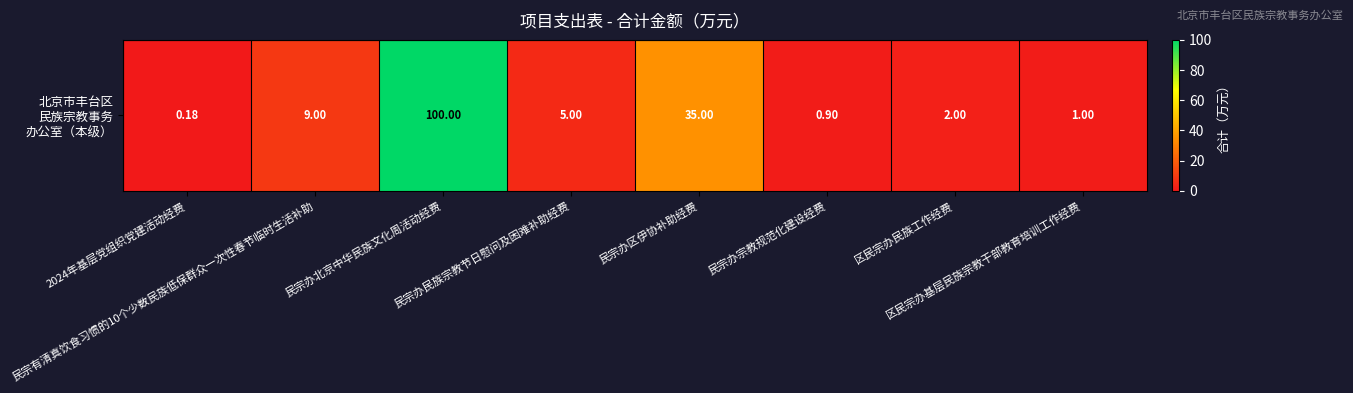

What is the difference between the maximum and minimum values?

99.8